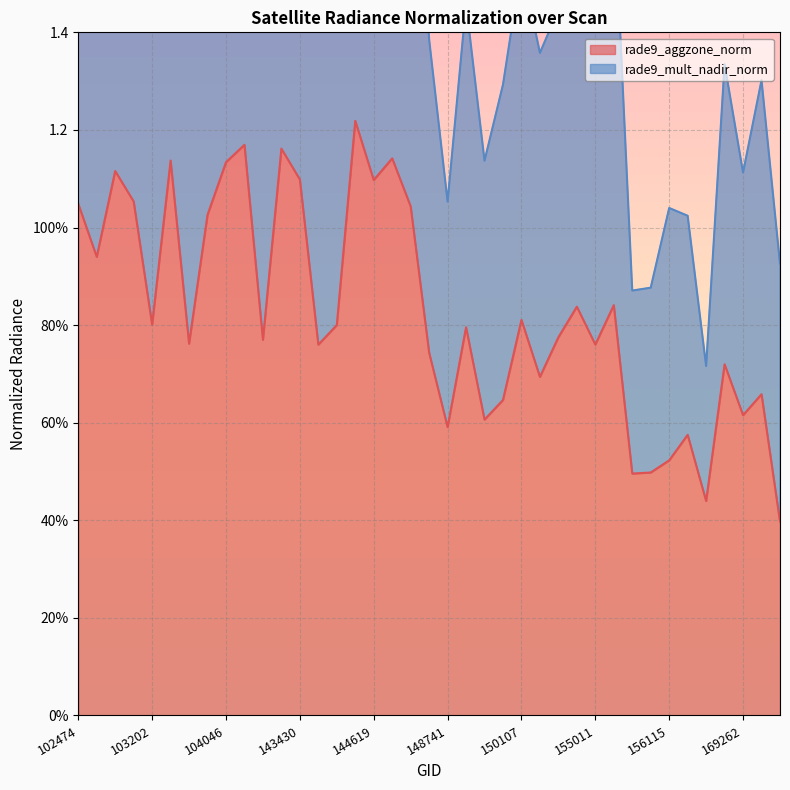

Between 102724 and 150107, which series saw the biggest shift?

rade9_mult_nadir_norm